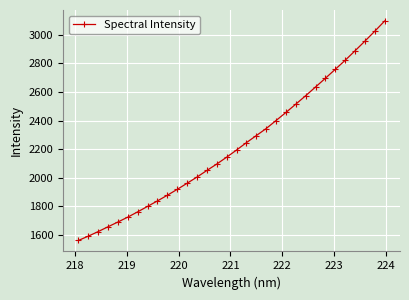

What is the value of the 9th point from the left?

1838.7